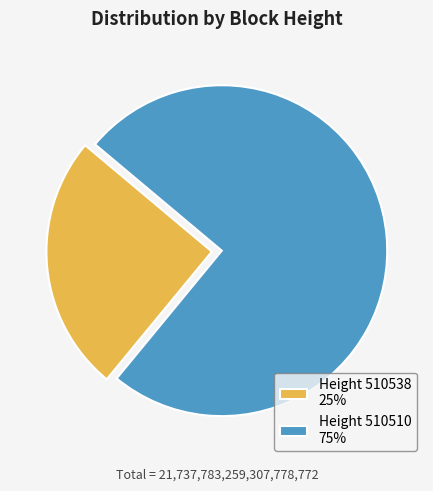

Combined, do Height 510538 25% and Height 510510 75% account for over 50%?

Yes